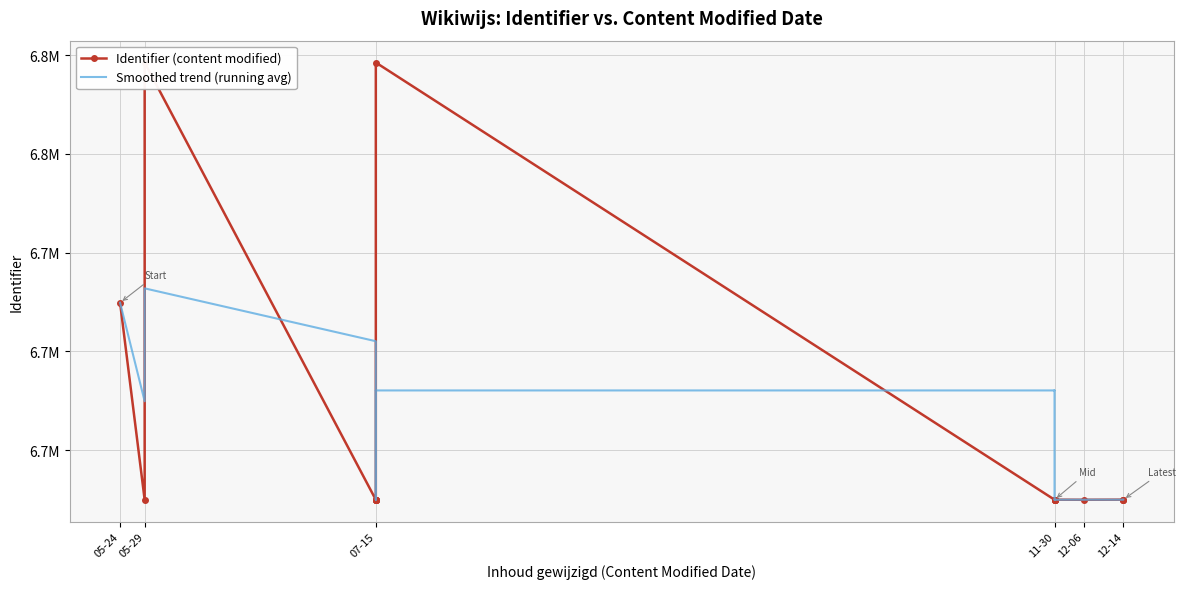

True or false: Identifier (content modified) has a value of 1526344.6 at 12-14.

False